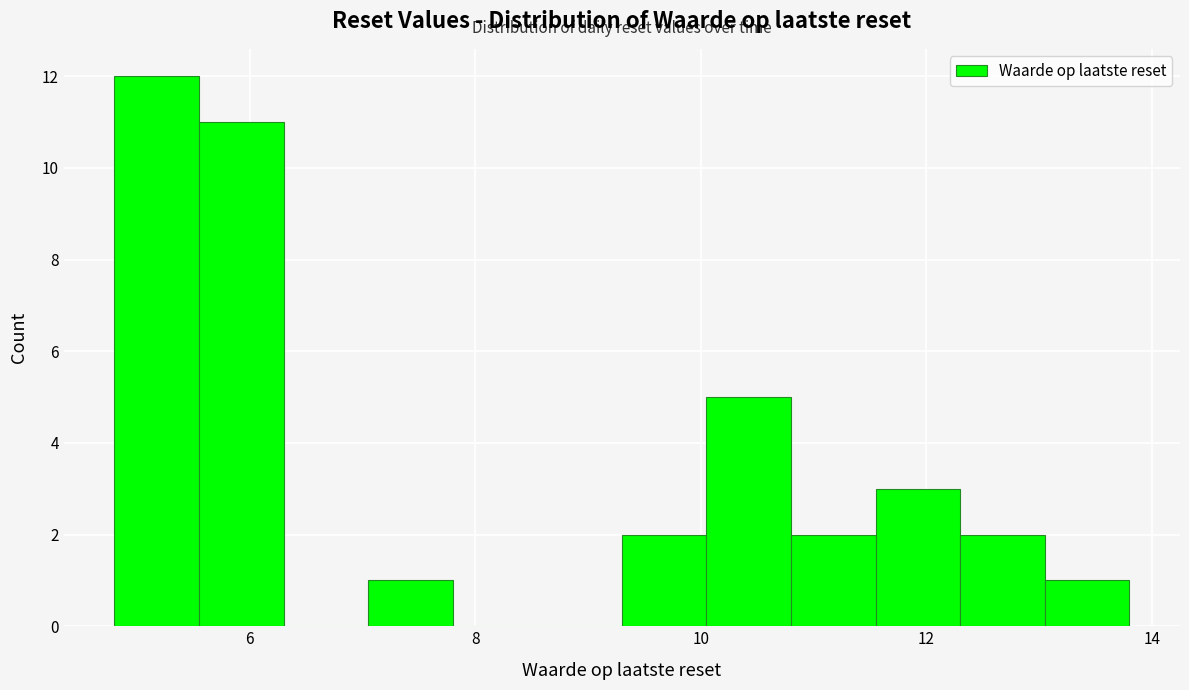

Around what value on the x-axis is the tallest bar? Give the approximate position of its centre, as read against the axis.

5.2